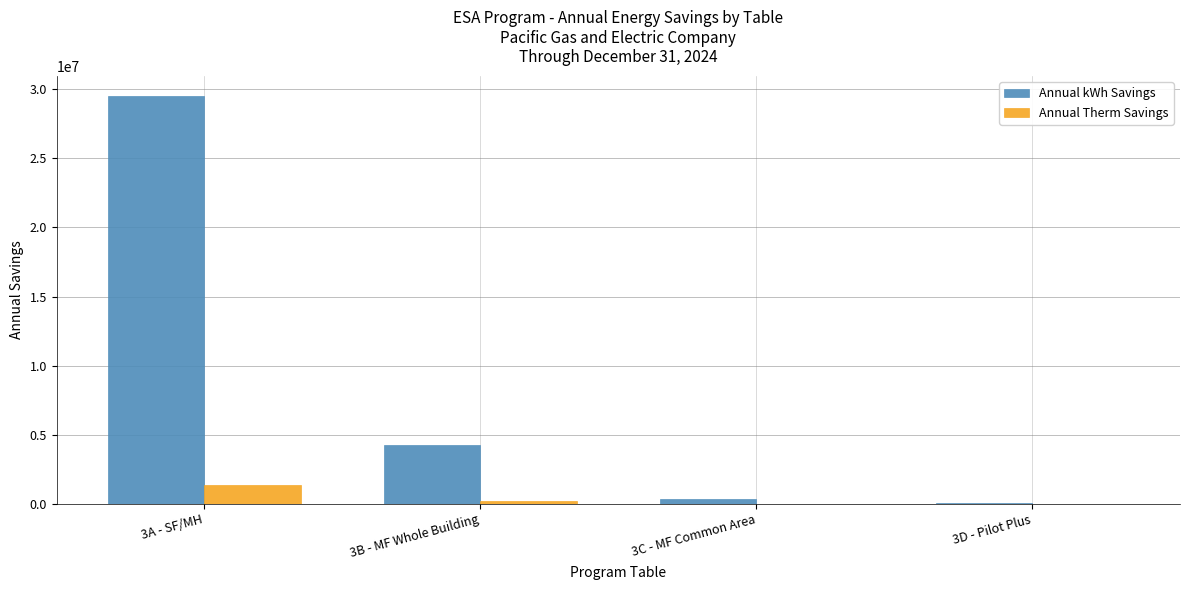

Which series has the largest total across all categories?

Annual kWh Savings